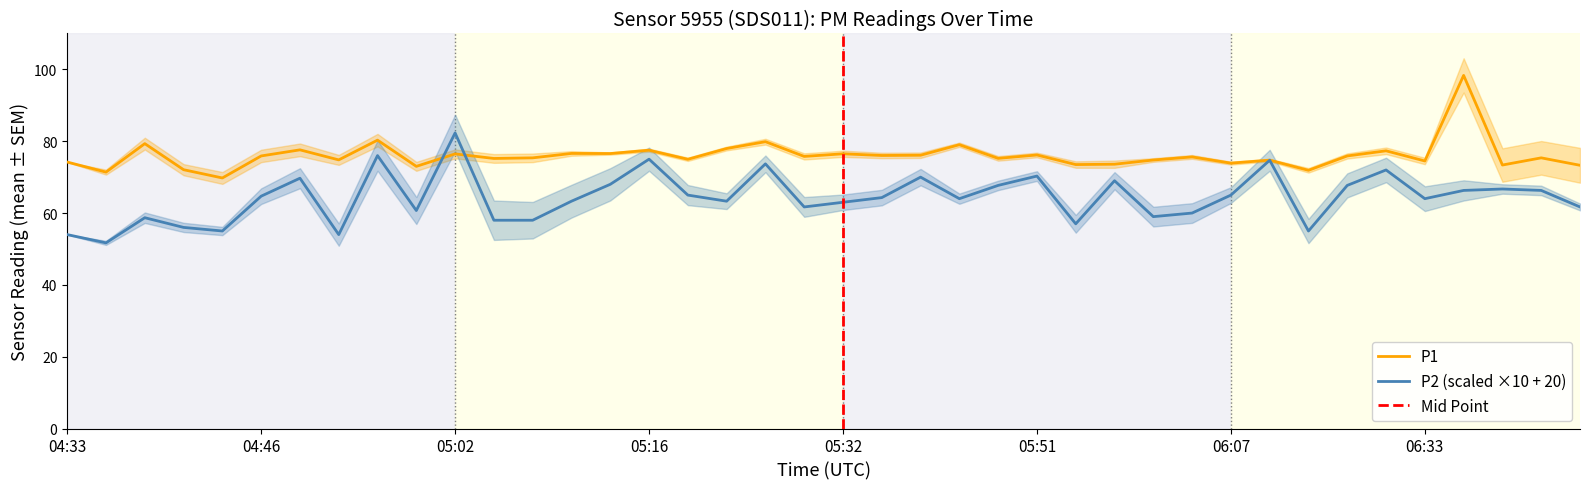

Which series has the largest total across all categories?

P1